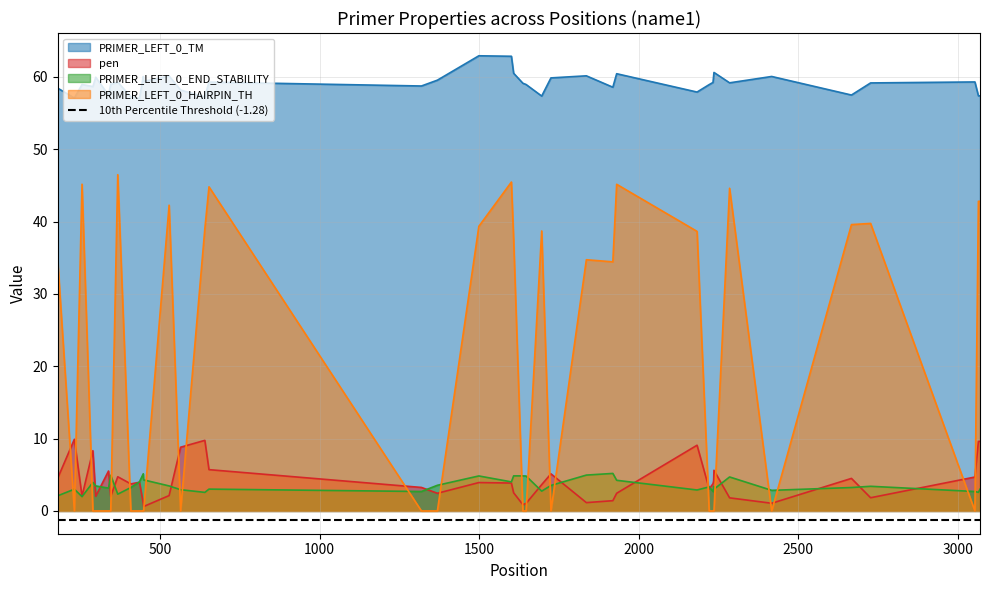

List the series in order of their peak value, lowest first.

PRIMER_LEFT_0_END_STABILITY, pen, PRIMER_LEFT_0_HAIRPIN_TH, PRIMER_LEFT_0_TM